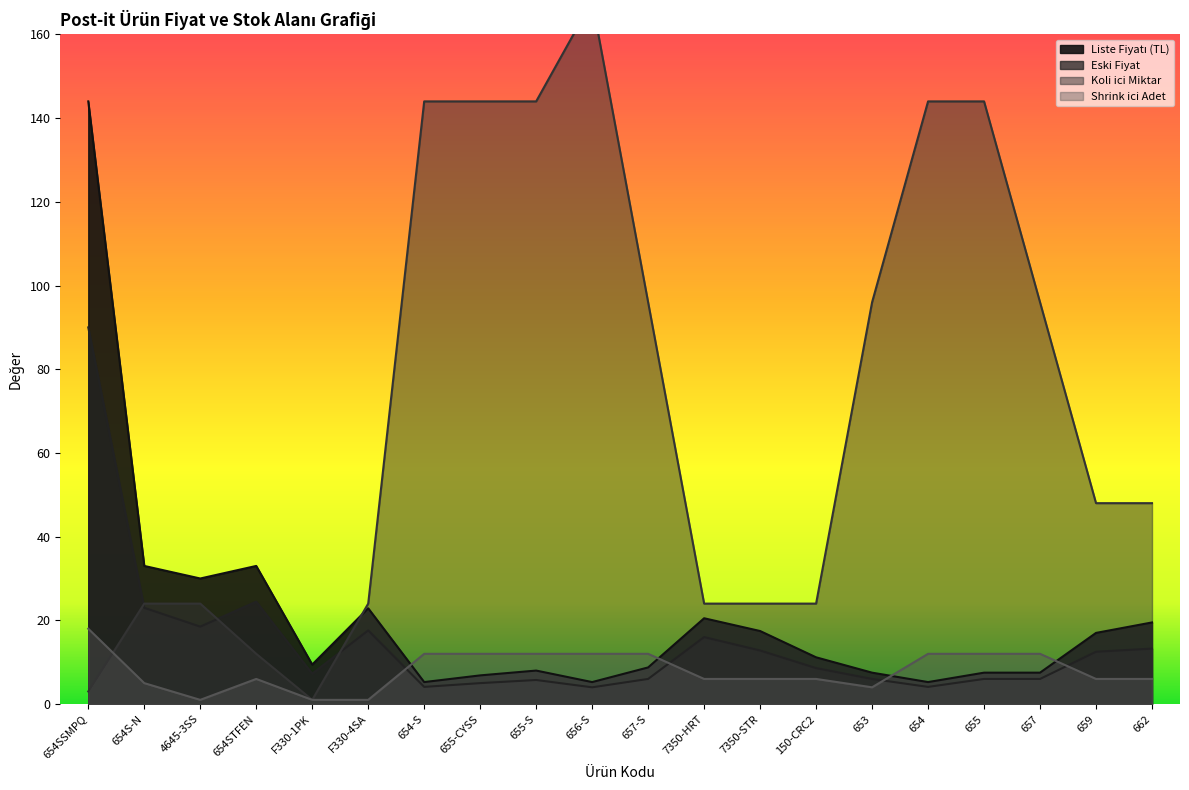

At which category does Koli ici Miktar reach its first local peak?

656-S